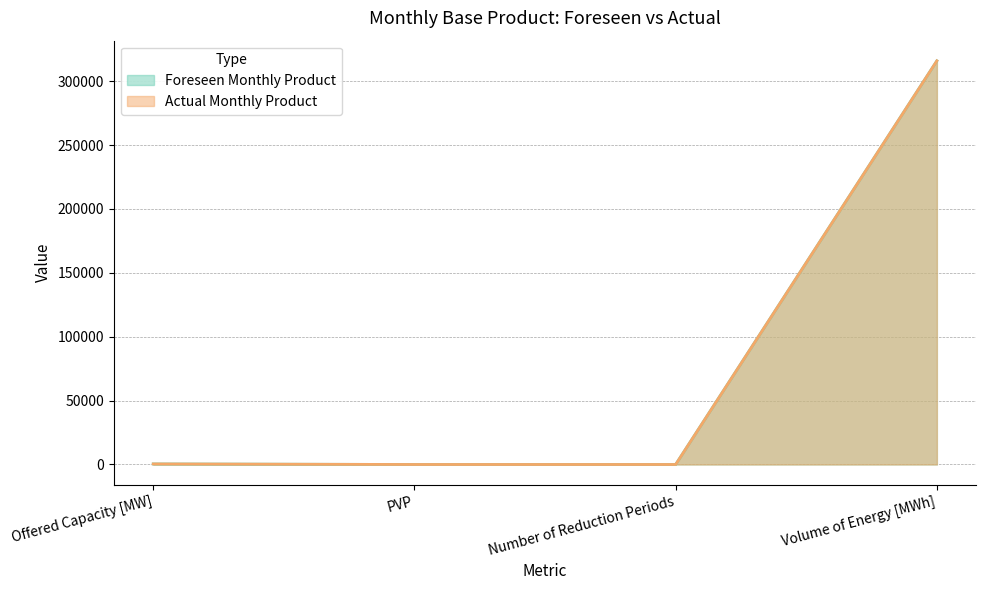

True or false: Foreseen Monthly Product has a value of 709 at Offered Capacity [MW].

False